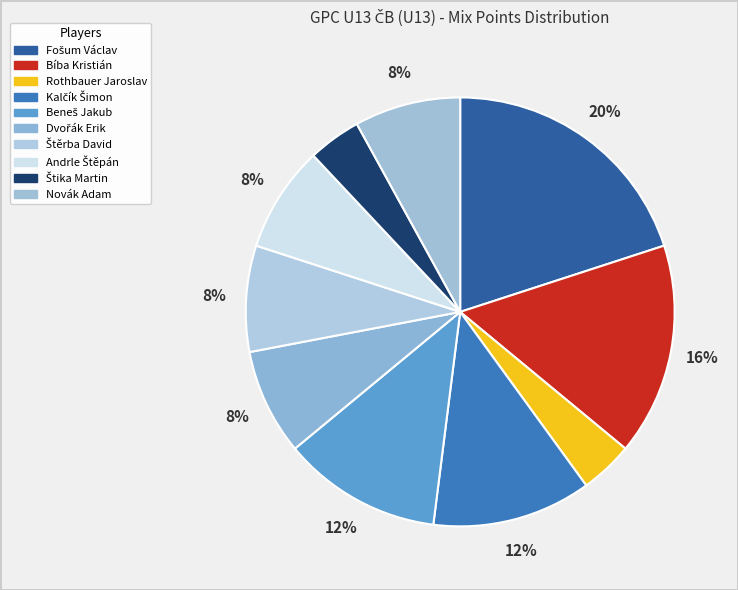

Does Andrle Štěpán account for over 50% of the chart?

No